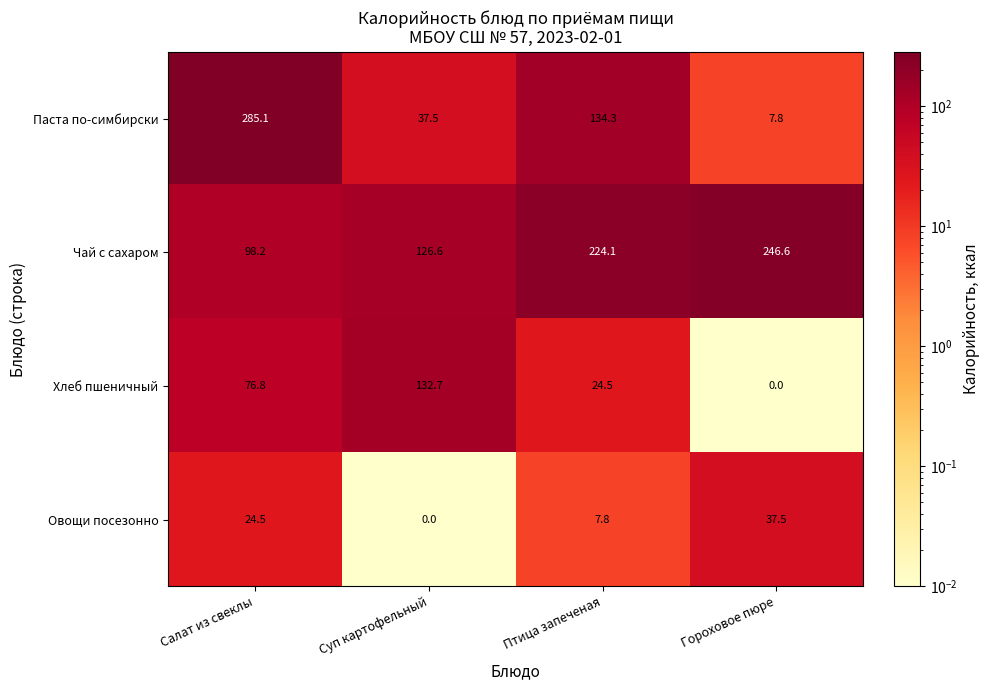

What is the total value across all series at Салат из свеклы?

484.6